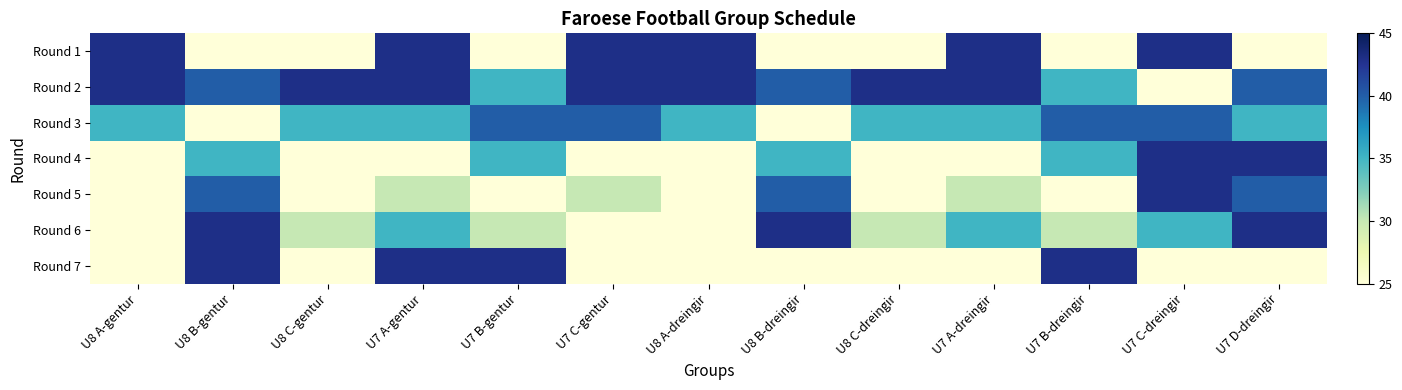

At how many categories does at least one series exceed 26?

13